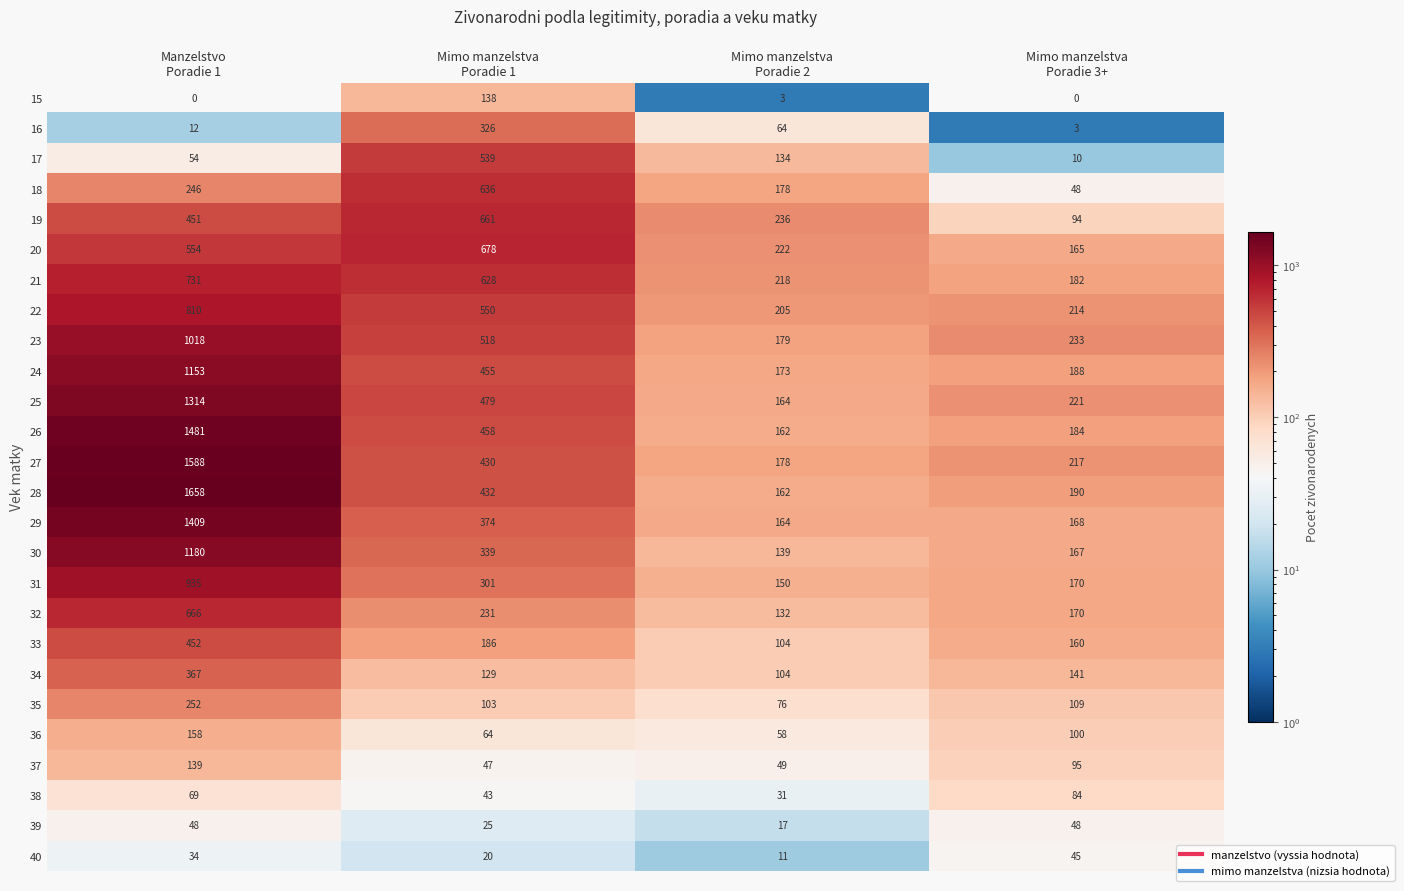

Which series has the largest range (max minus min)?

28